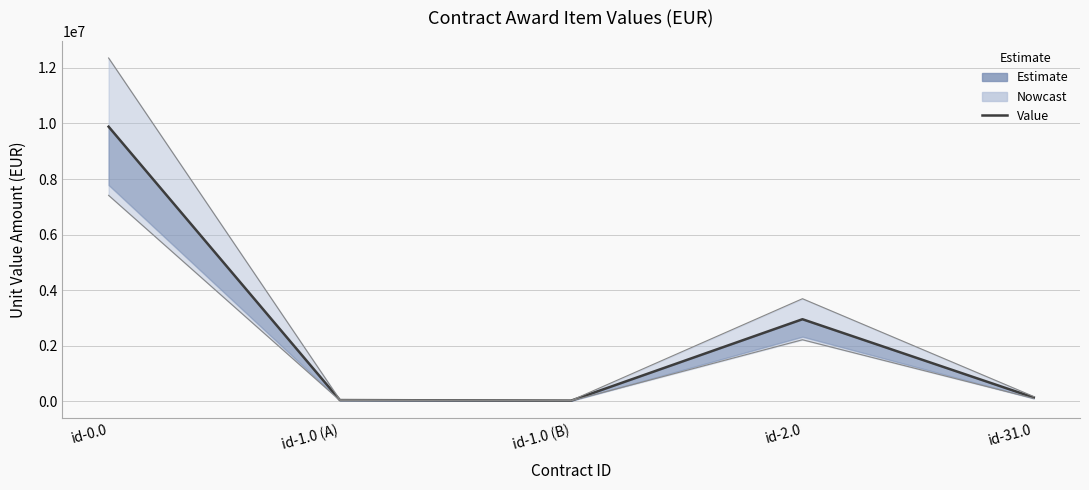

Rank the series by their average value, from lowest to highest.

Lower bound, unit_value_amount, Upper bound